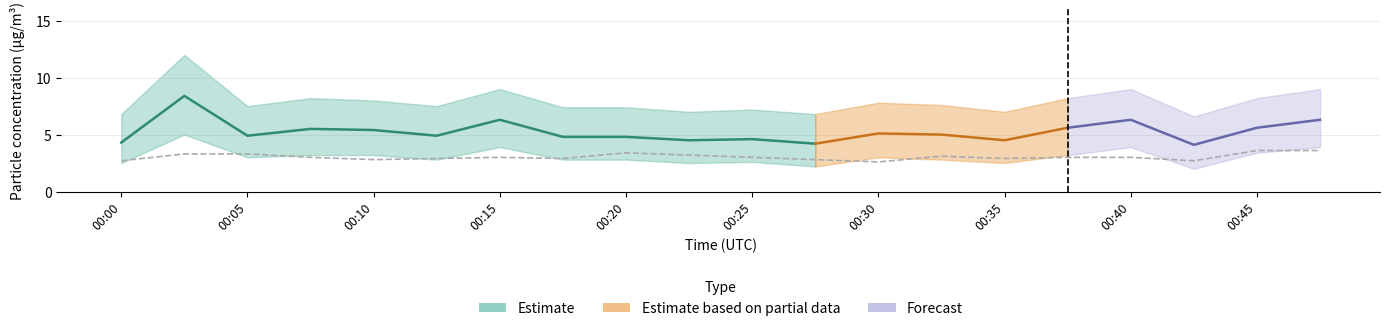

At which label is the value closest to 3?

00:08